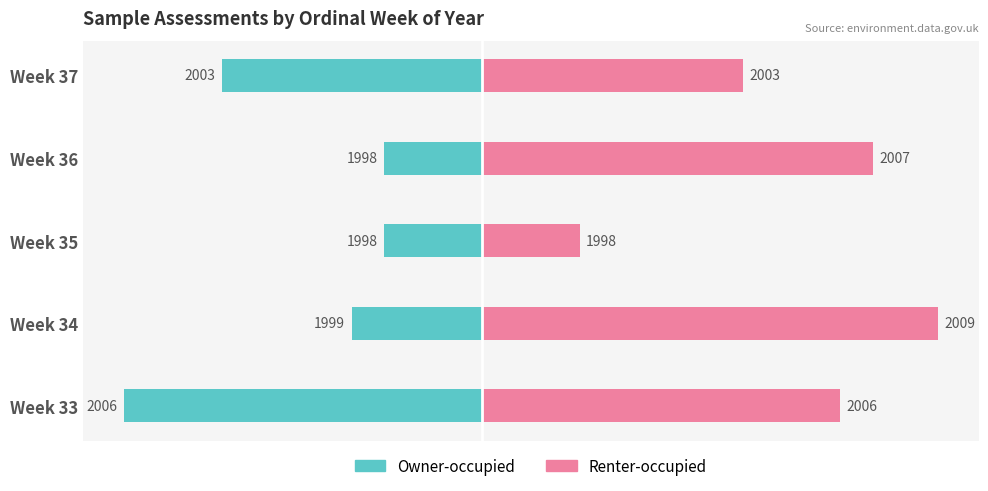

At how many categories does at least one series exceed 8?

3